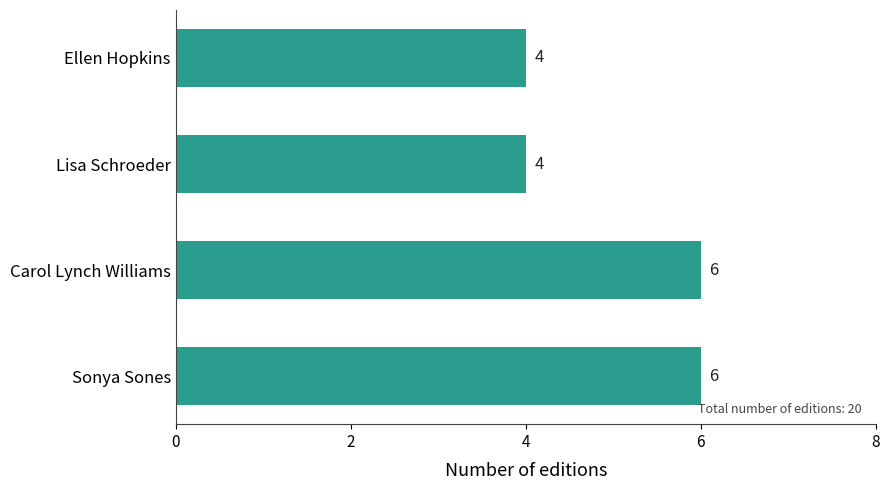

What is the sum of the values at Lisa Schroeder and Sonya Sones?

10